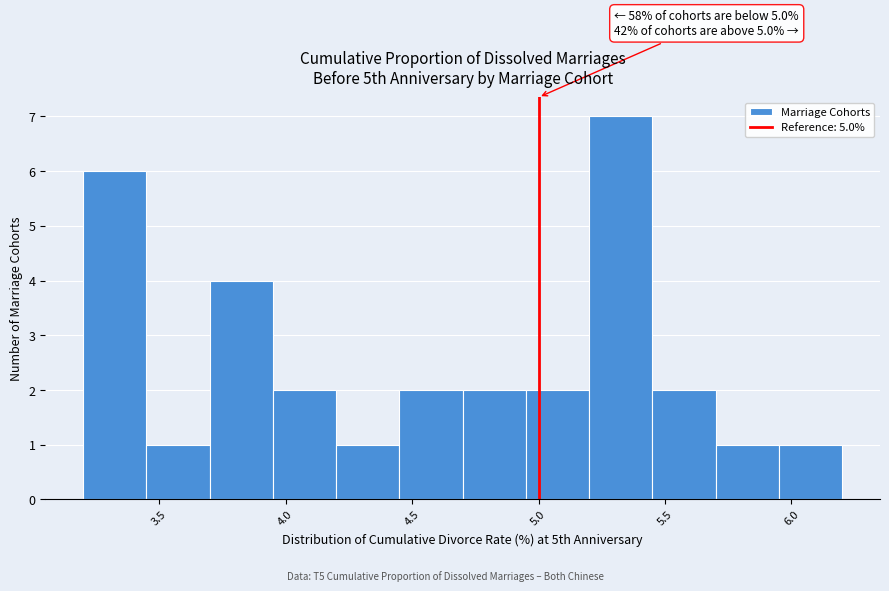

Over which range of the x-axis is the bar tallest?

5.20 to 5.45